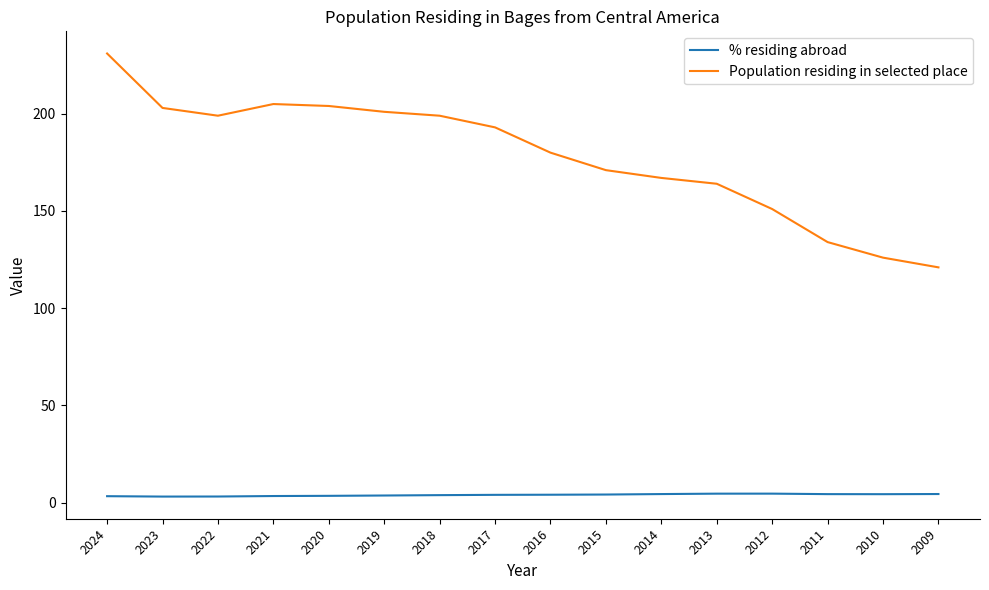

True or false: % residing abroad has a value of 4.3 at 2010.

True